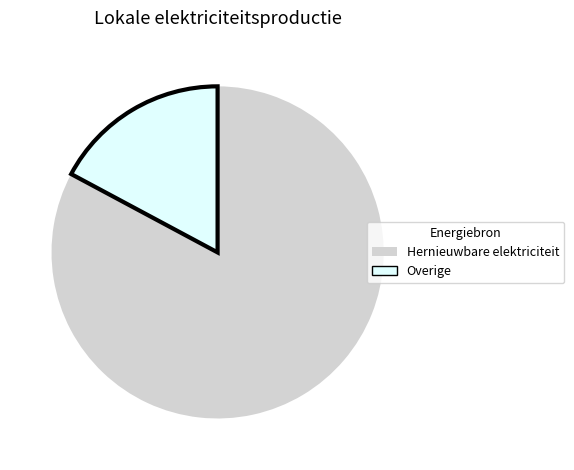

Combined, do Overige and Hernieuwbare elektriciteit account for over 50%?

Yes